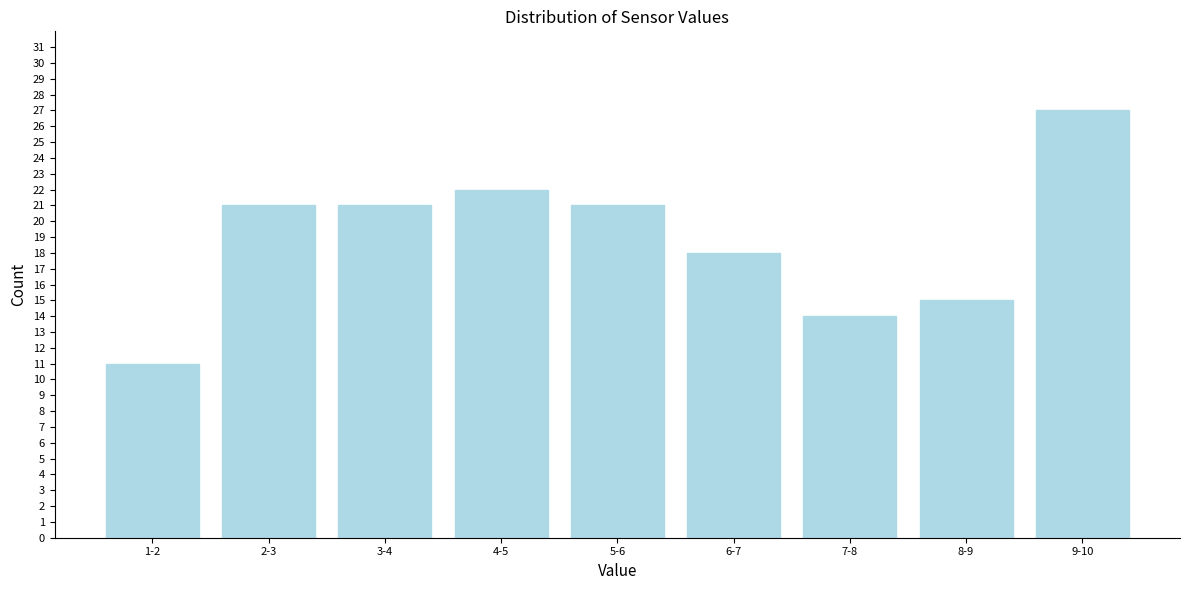

Reading left to right, what are all the values shown in this chart?

1-2=11	2-3=21	3-4=21	4-5=22	5-6=21	6-7=18	7-8=14	8-9=15	9-10=27